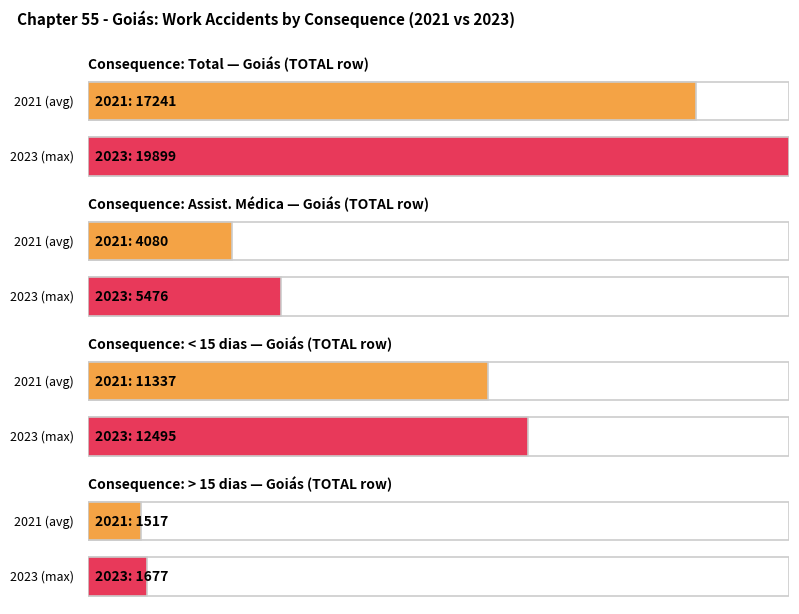

Are the bars grouped side by side (vs. stacked)?

Yes